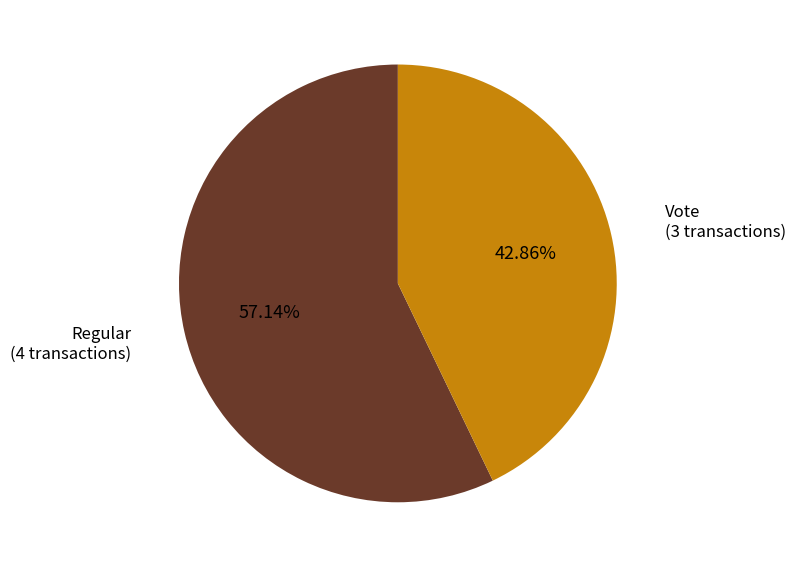

Rank the categories by value from highest to lowest.

Regular, Vote